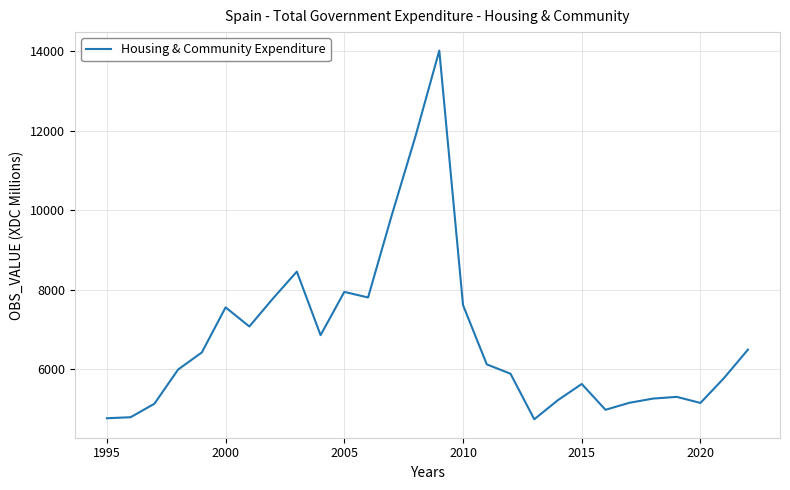

What is the difference between the maximum and minimum values?

9278